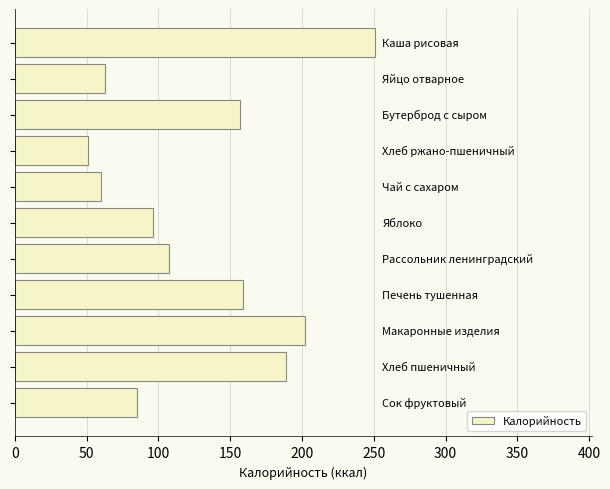

What is the minimum value shown in the chart?

50.6